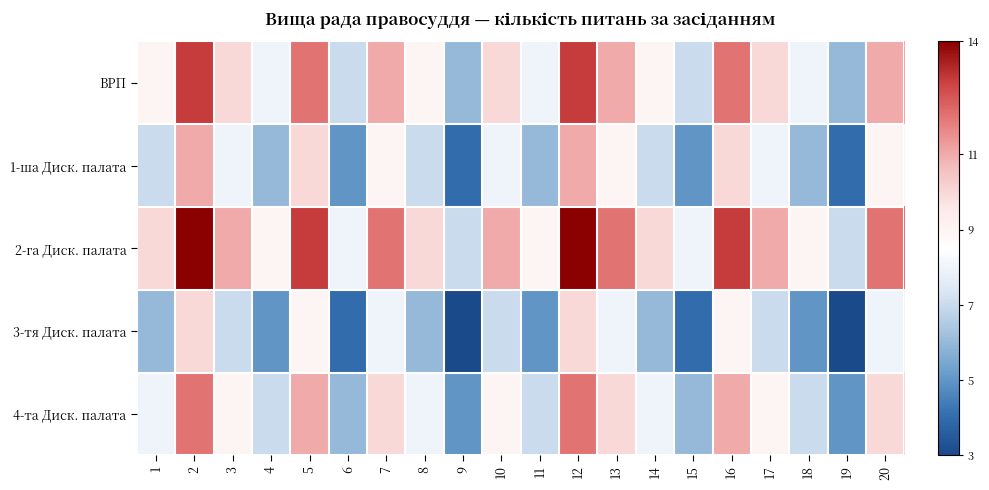

Rank the series at 18 from highest to lowest value.

2-га Диск. палата, ВРП, 4-та Диск. палата, 1-ша Диск. палата, 3-тя Диск. палата